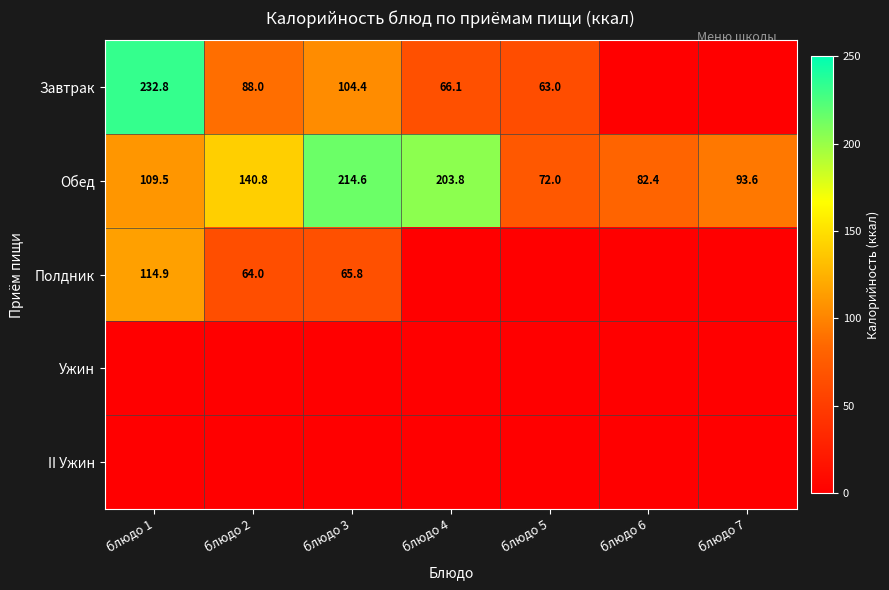

What is the total value across all series at блюдо 7?

93.6